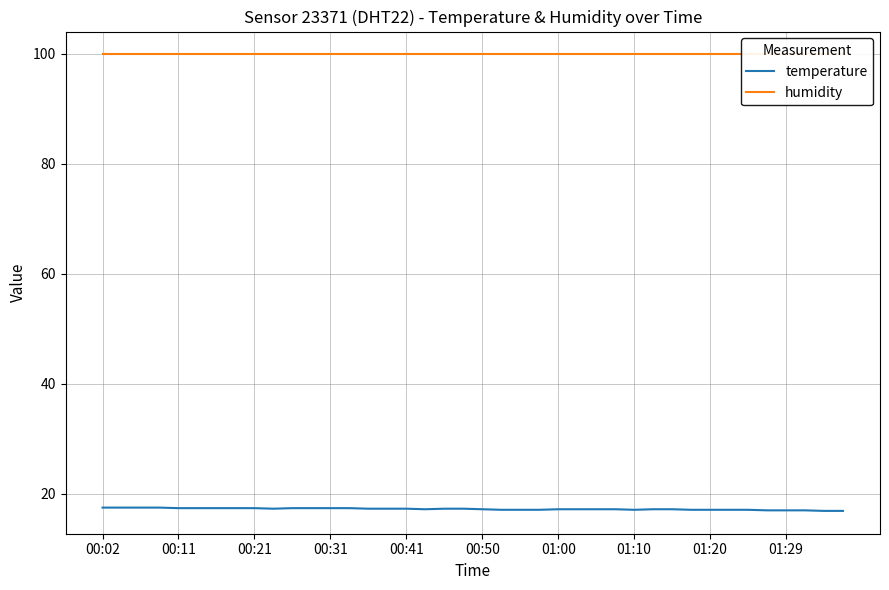

Which category has the highest value in the temperature series?

00:02